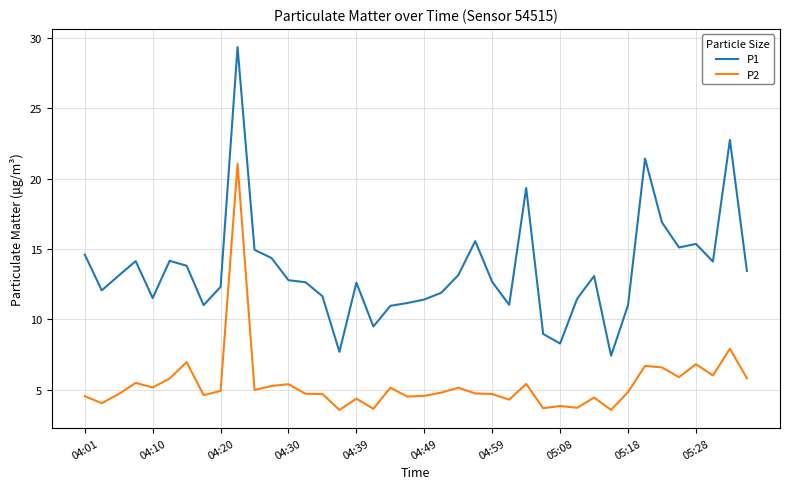

What is the highest value of the P1 series?

29.4